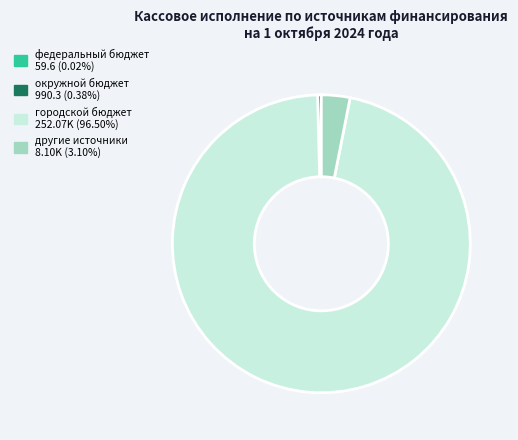

Is городской бюджет the majority of the pie?

Yes